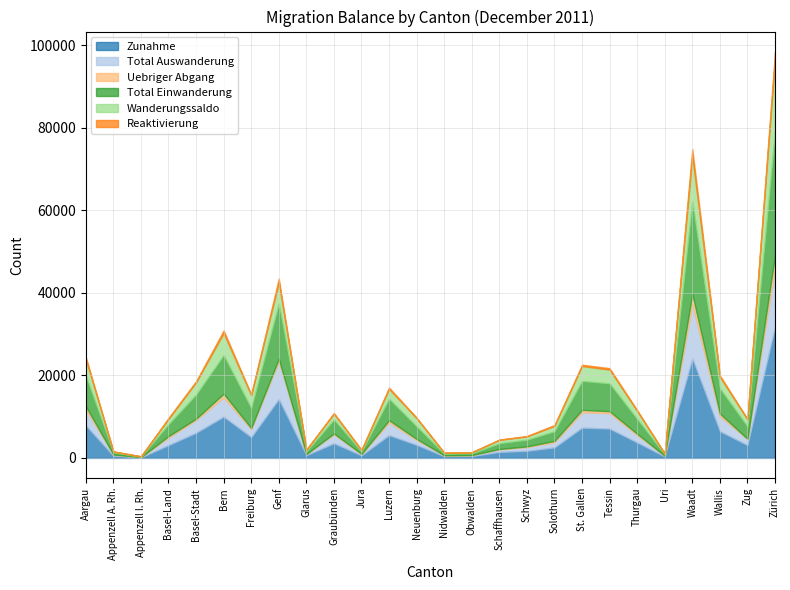

The Zunahme series shows 24108 at Waadt. True or false?

True